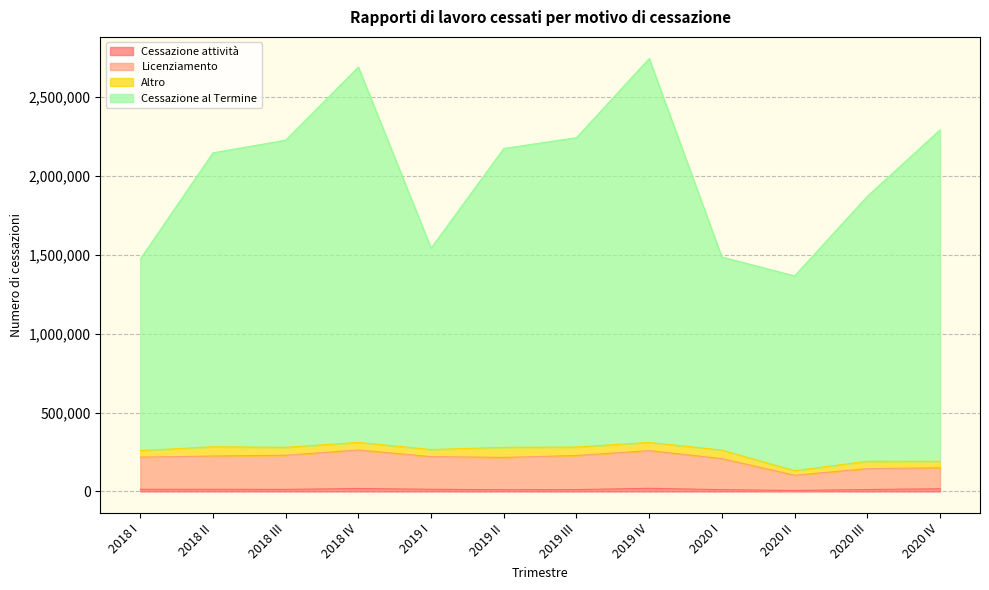

True or false: Licenziamento has more than 0 interior local peaks.

True